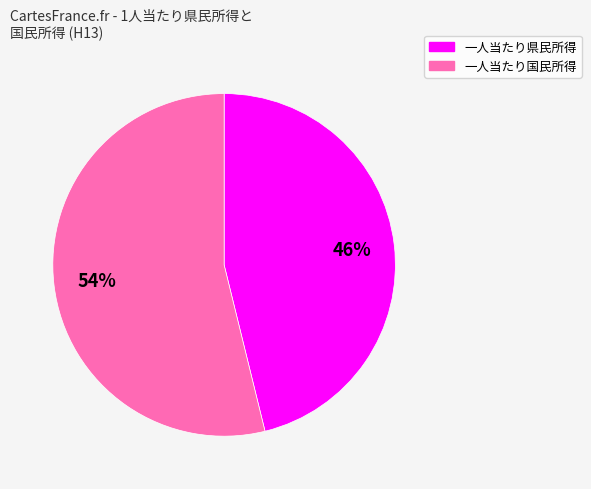

Does 一人当たり国民所得 represent more than half of the total?

Yes